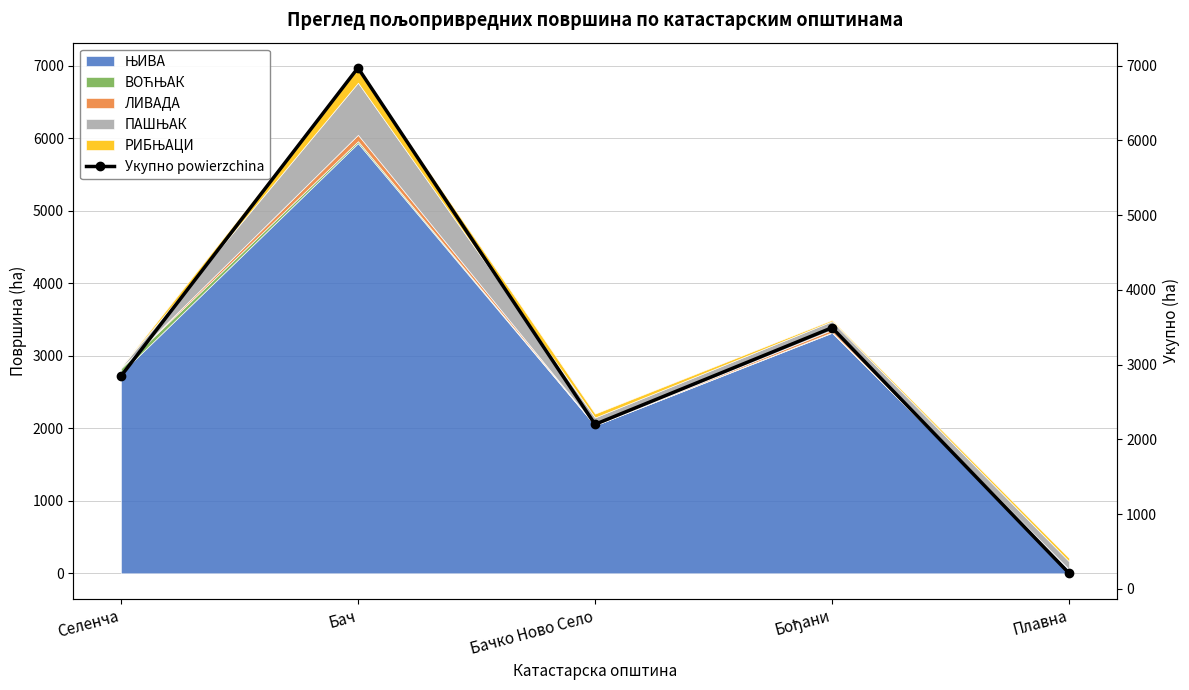

Where is the first local maximum?

Бач